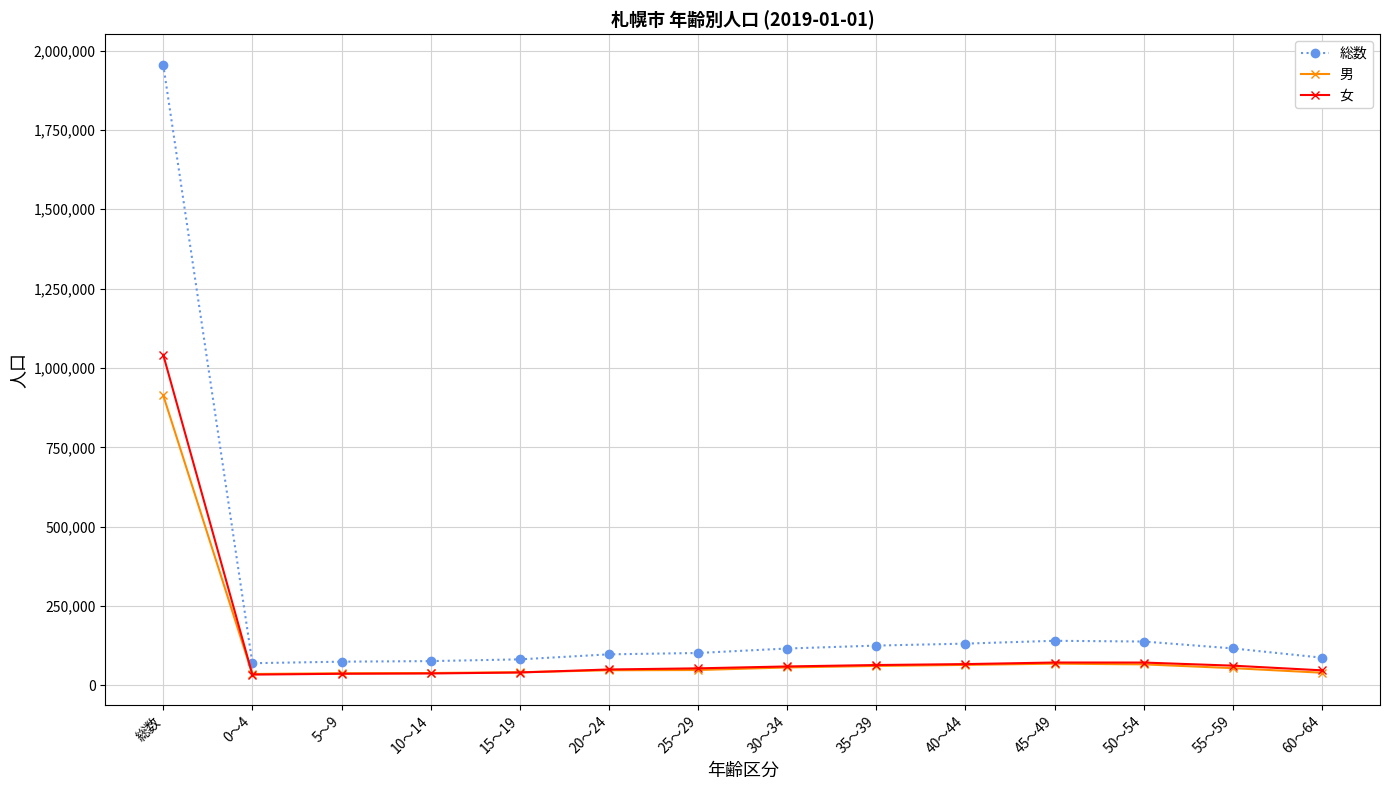

What is the label of the 14th point from the left?

60～64